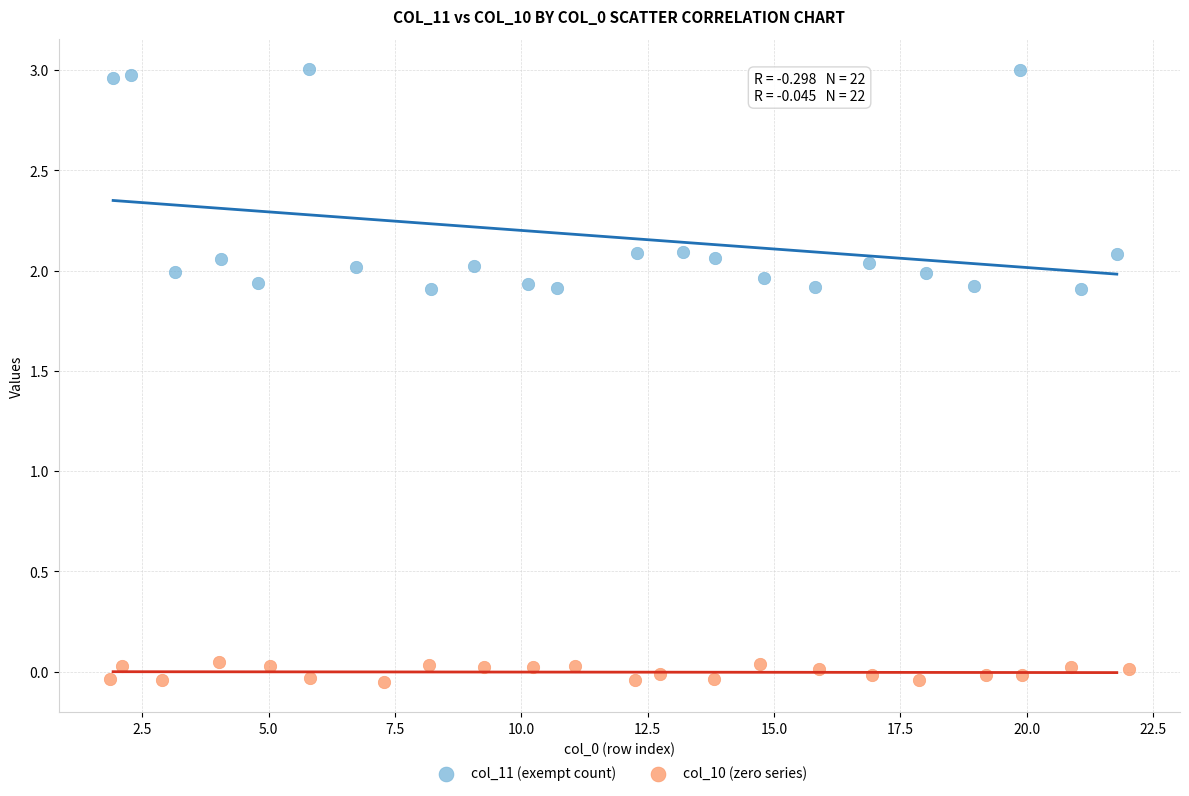

Which series contains the highest Y value?

col_11 (exempt count)